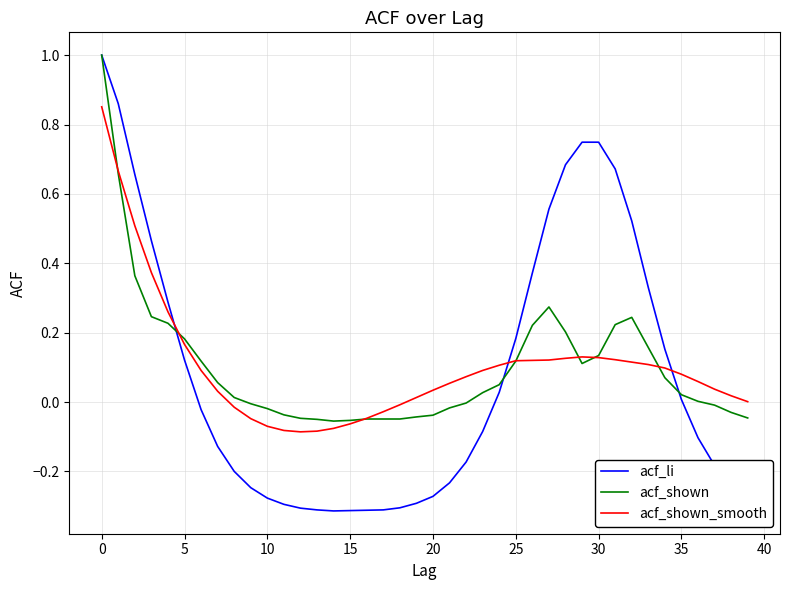

Which series has the widest spread of values?

acf_li